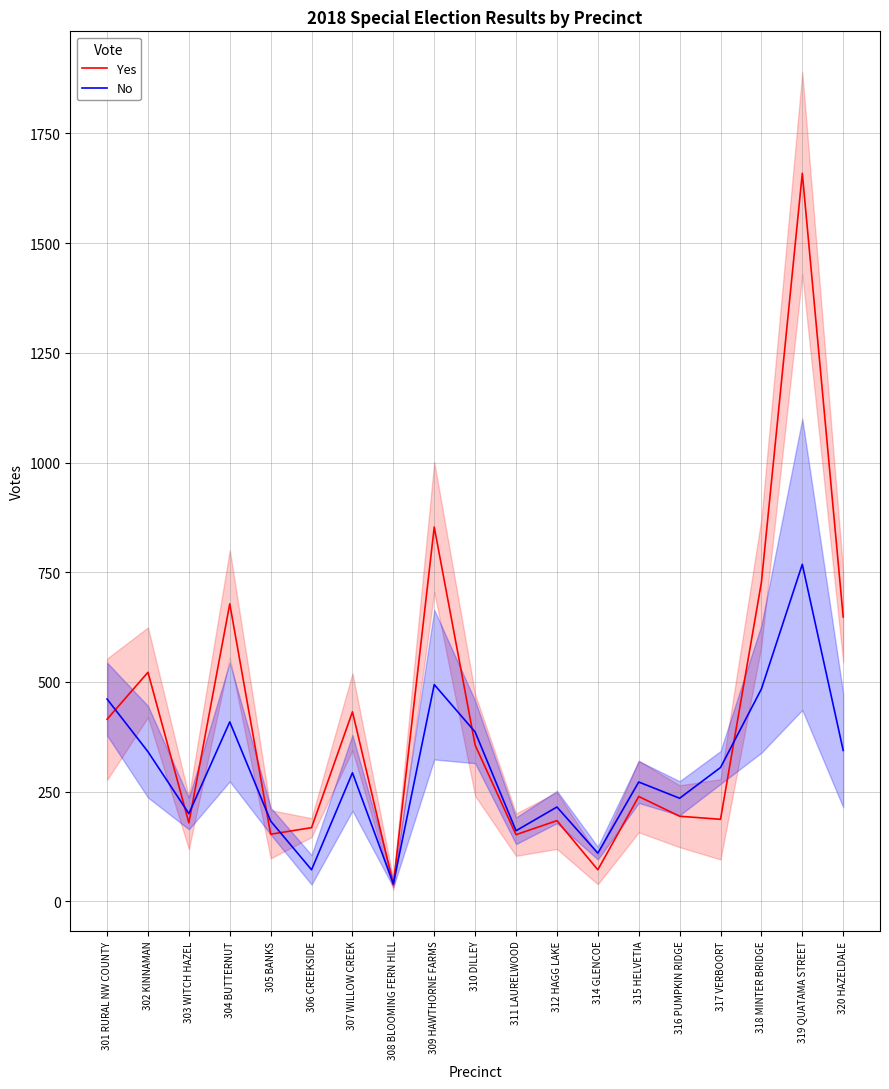

Reading left to right, list all the values displayed in this chart.

Yes: 415	522	179	678	153	168	432	38	853	356	152	184	72	239	194	187	727	1659	648
No: 461	341	200	409	183	72	293	40	494	386	161	215	110	272	235	305	484	768	344